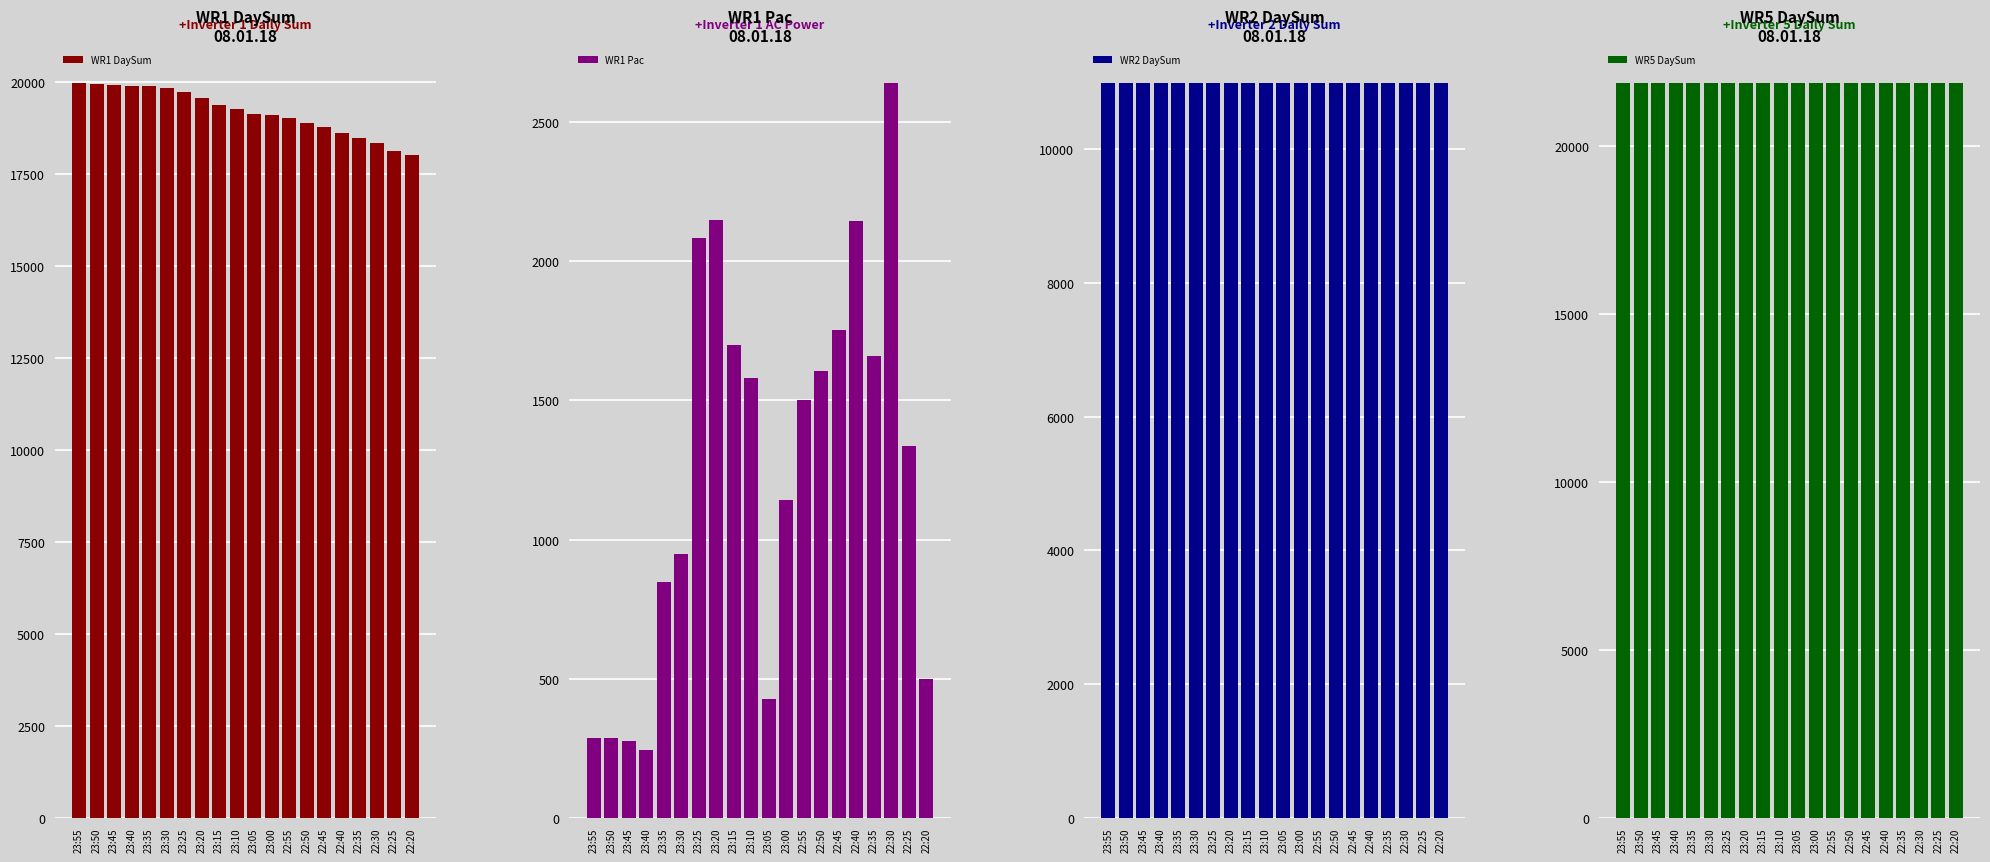

How many data points in WR1 DaySum are less than 19251?

10